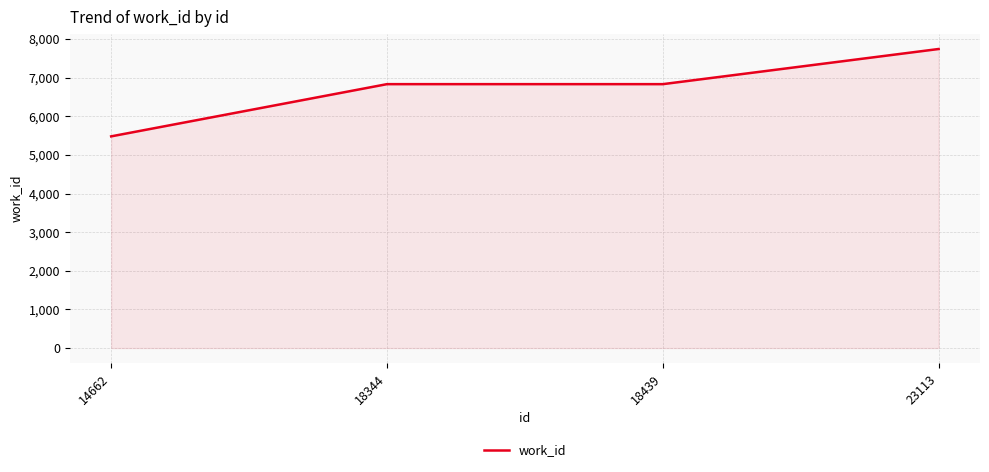

Between 23113 and 14662, which is larger?

23113